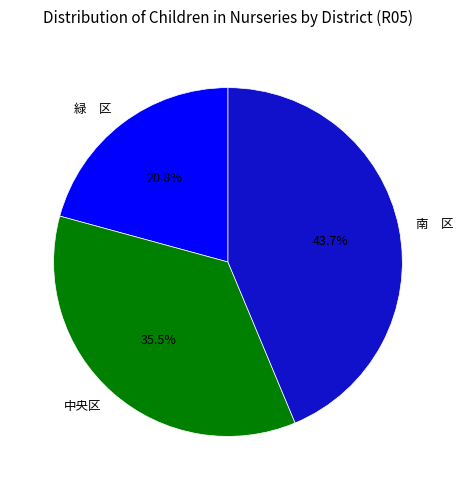

Count the number of slices in the pie.

3